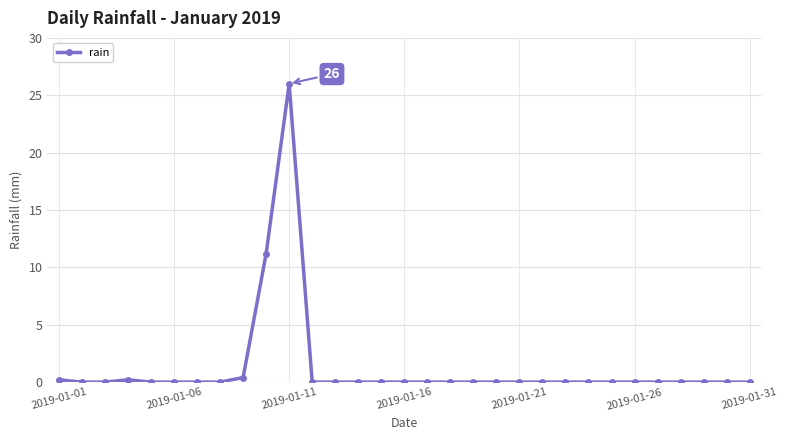

Reading left to right, what are all the values shown in this chart?

0.2	0.0	0.0	0.2	0.0	0.0	0.0	0.0	0.4	11.2	26.0	0.0	0.0	0.0	0.0	0.0	0.0	0.0	0.0	0.0	0.0	0.0	0.0	0.0	0.0	0.0	0.0	0.0	0.0	0.0	0.0